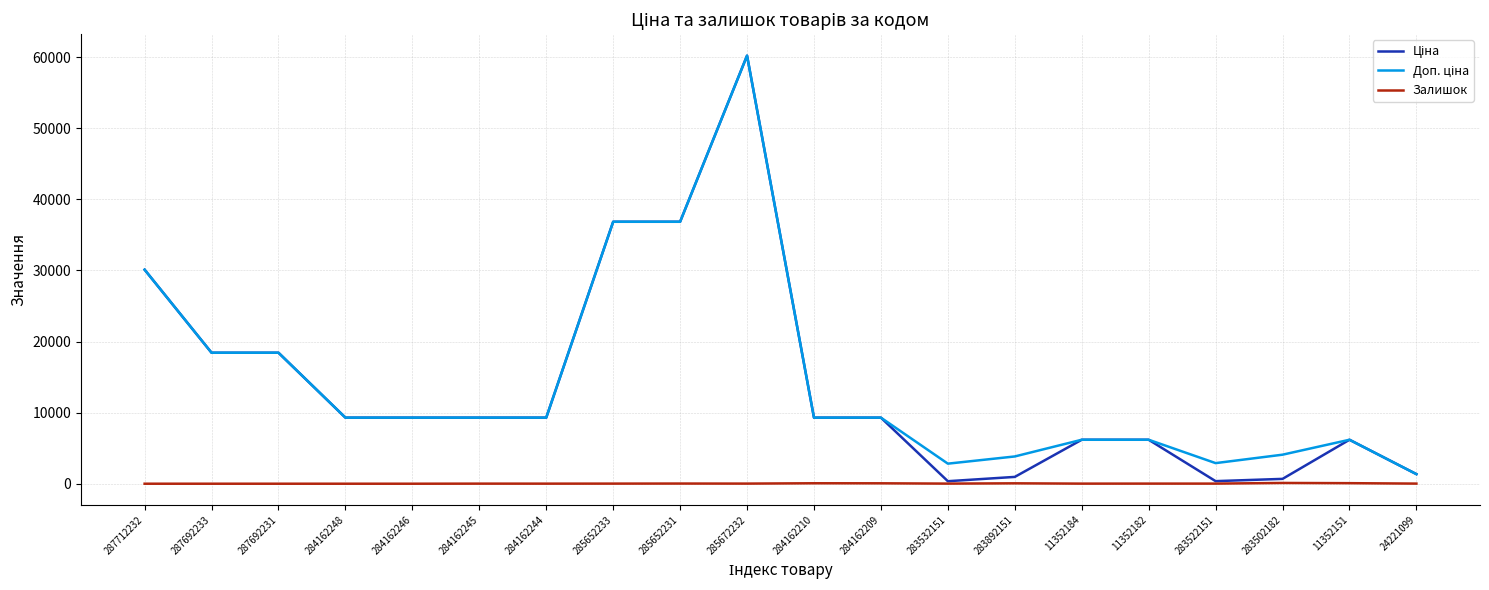

What position from the right is 283892151?

7